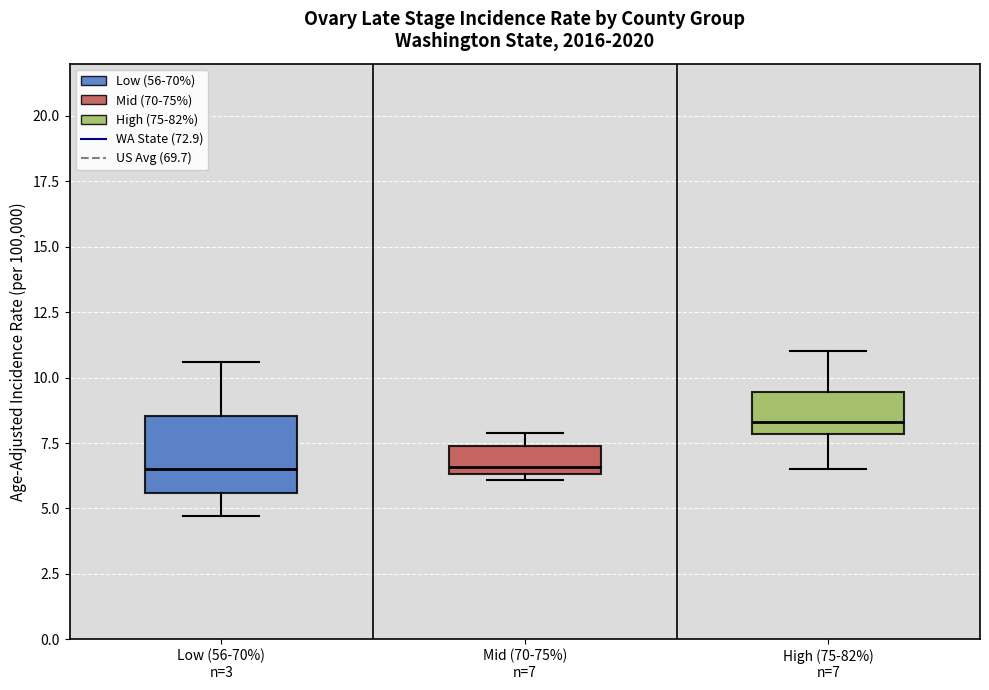

Comparing the boxes themselves (not the whiskers), which one is the tallest?

Low (56-70%) n=3